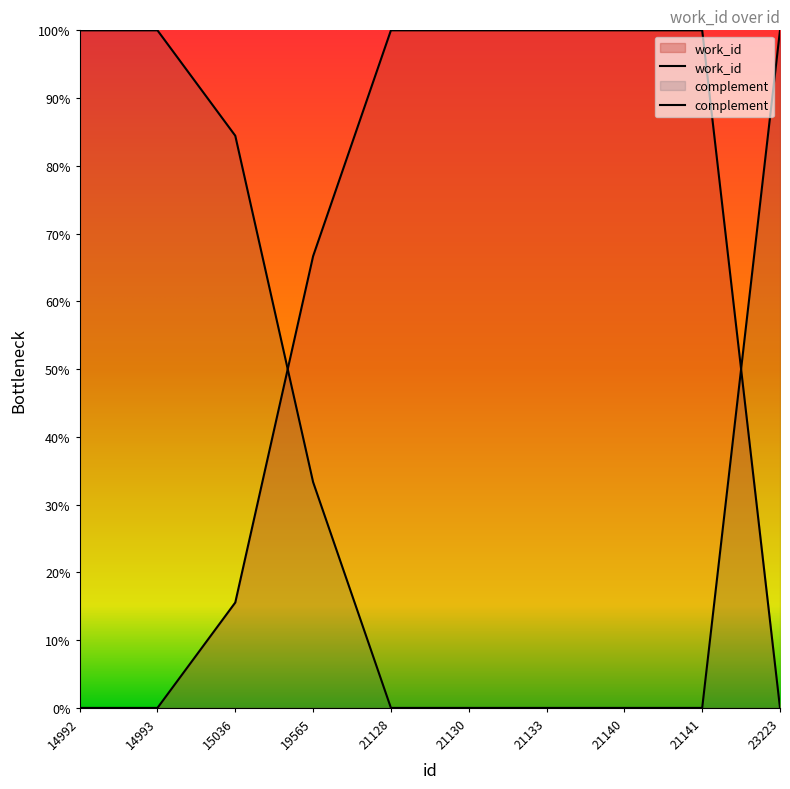

How many lines are shown in the chart?

2